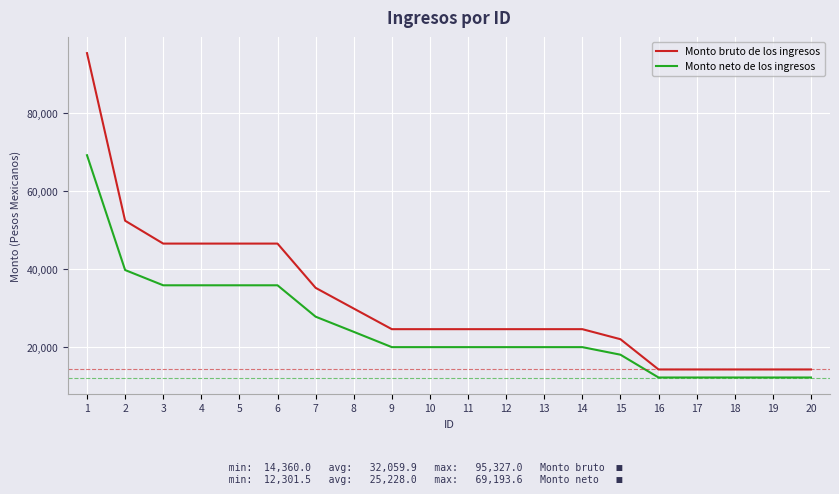

What is the smallest value displayed?

12301.5